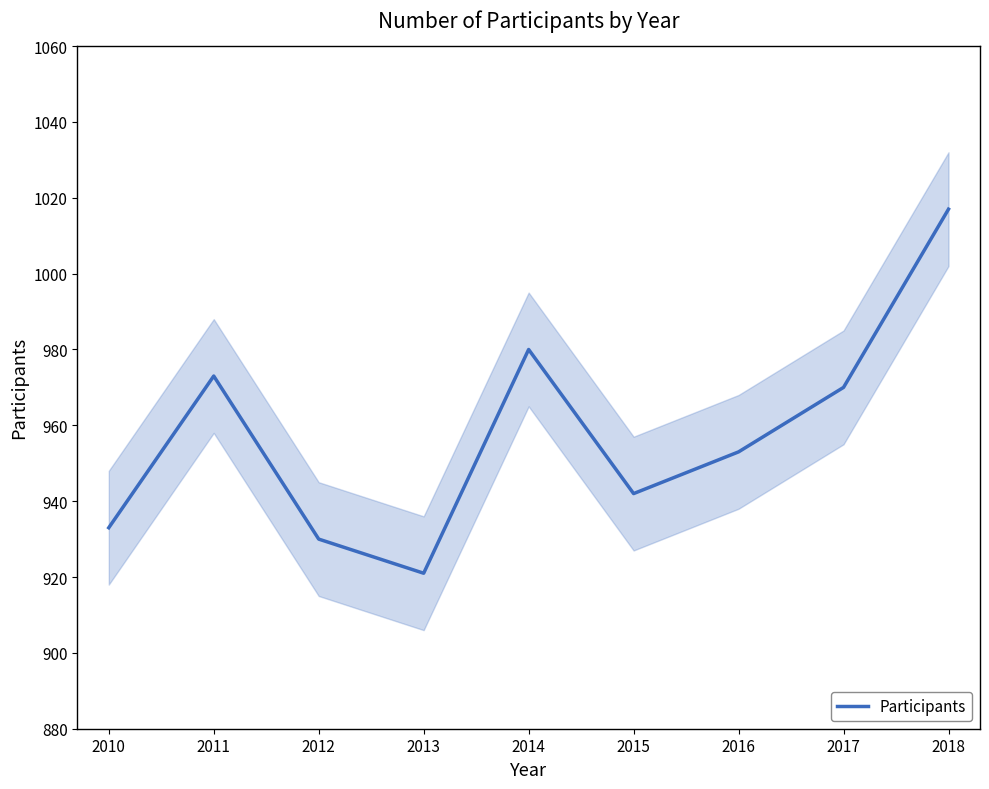

True or false: Participants has a value of 556 at 2013.

False